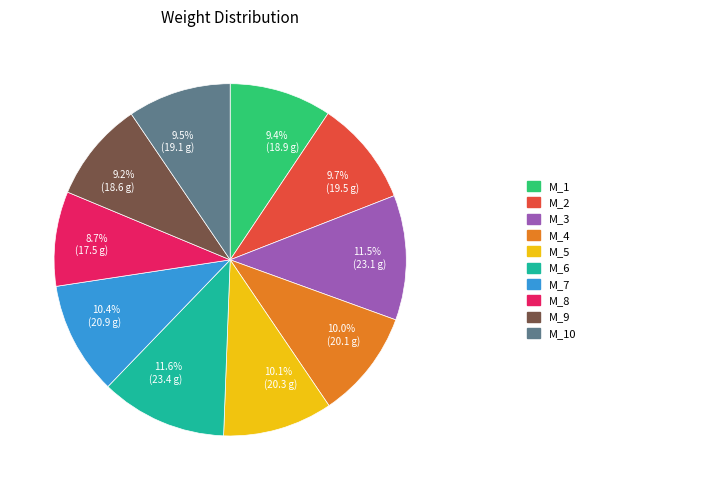

Does any single category account for the majority?

No